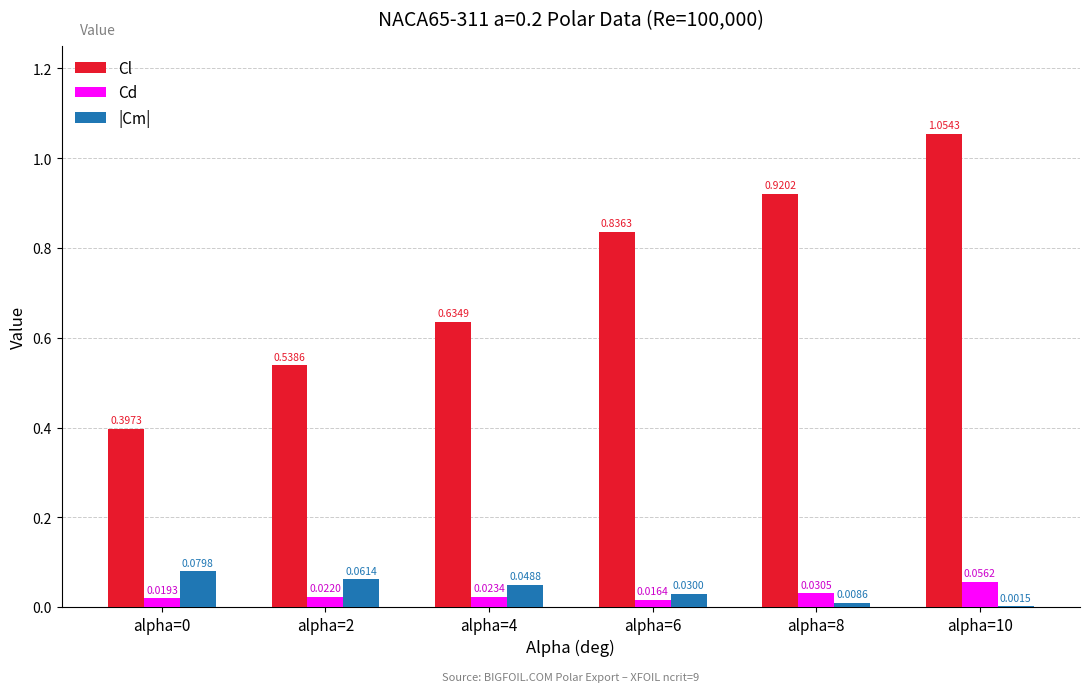

What are all the series names shown in the legend?

Cl, Cd, |Cm|